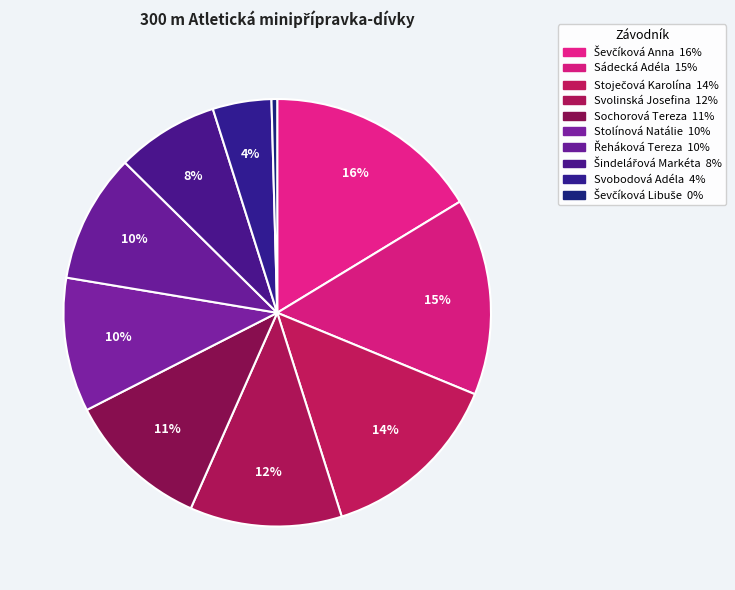

How many slices are in this pie chart?

10